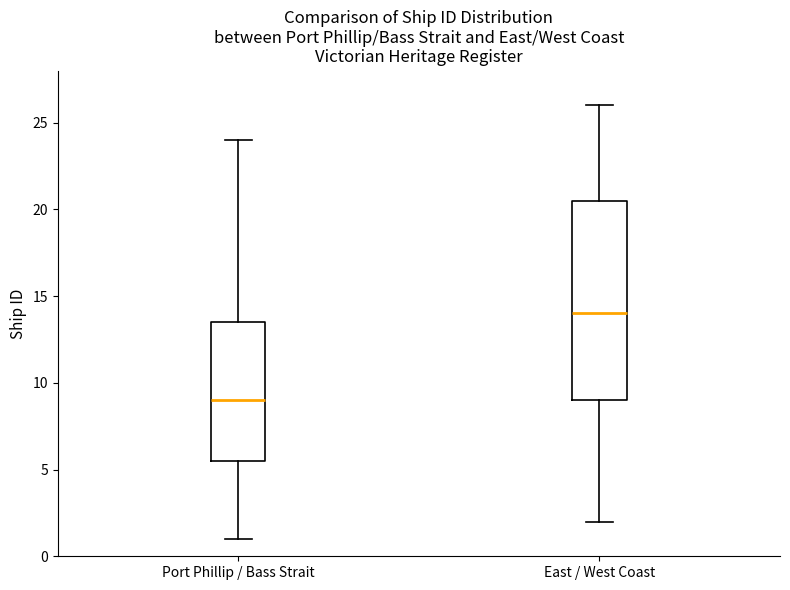

Reading left to right, transcribe this box plot: for each box, give where its median line is, the range the box spans, and where its two whiskers end, as read against the y-axis. The values are not printed on the chart, so give them approximately, as read against the axis.

Port Phillip / Bass Strait: median 9.0, box 5.5 to 13.5, whiskers 1.0 to 24.0
East / West Coast: median 14.0, box 9.0 to 20.5, whiskers 2.0 to 26.0